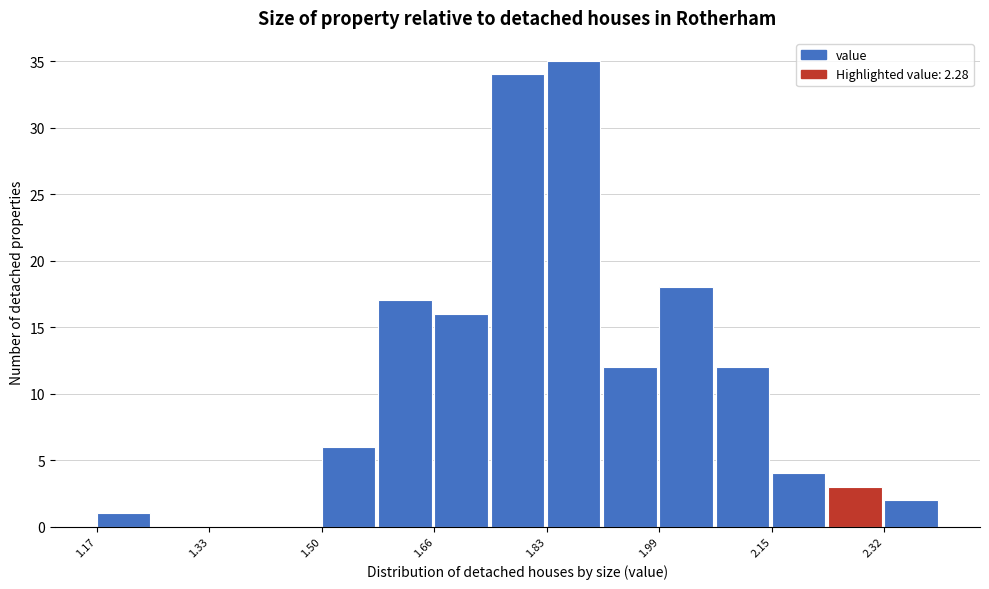

Over which range of the x-axis is the bar tallest?

1.826 to 1.908